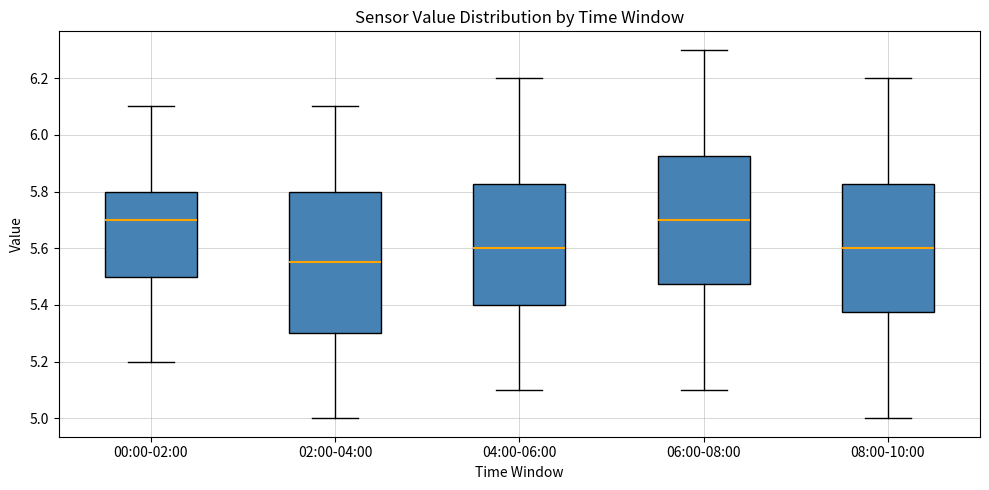

Where does the lower whisker of the box for 04:00-06:00 end on the y-axis? The values are not printed on the chart, so give them approximately, as read against the axis.

5.10